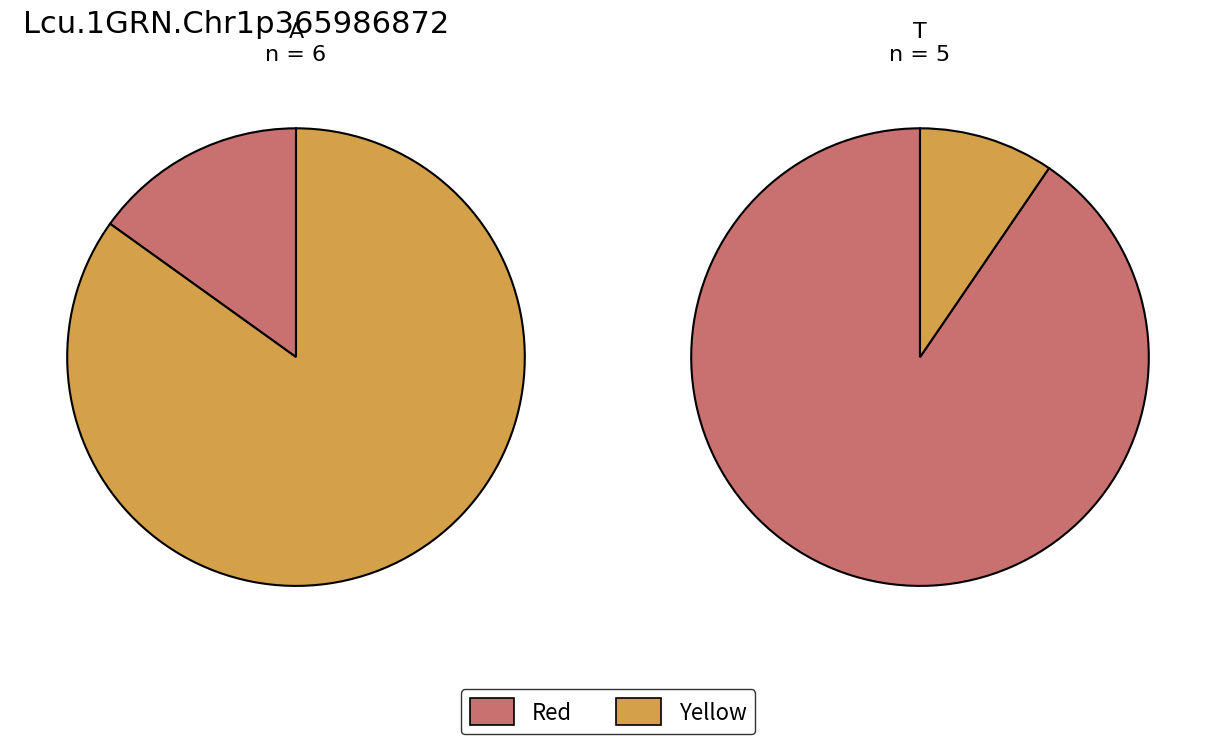

To the nearest percent, what percentage of the pie is 5?

9%